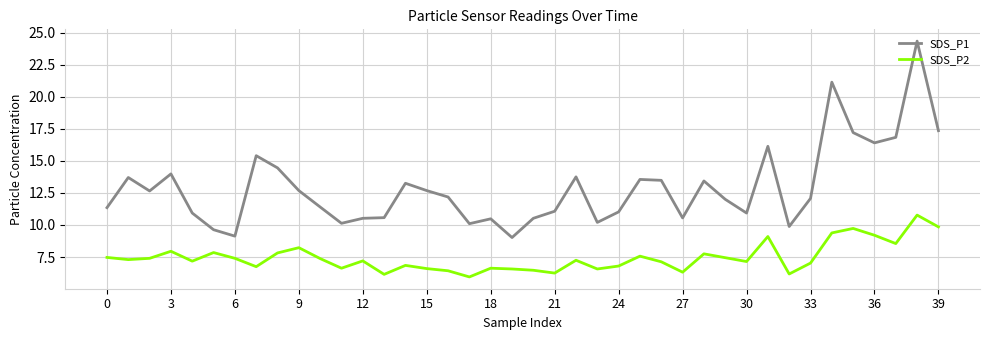

Which series has the largest range (max minus min)?

SDS_P1